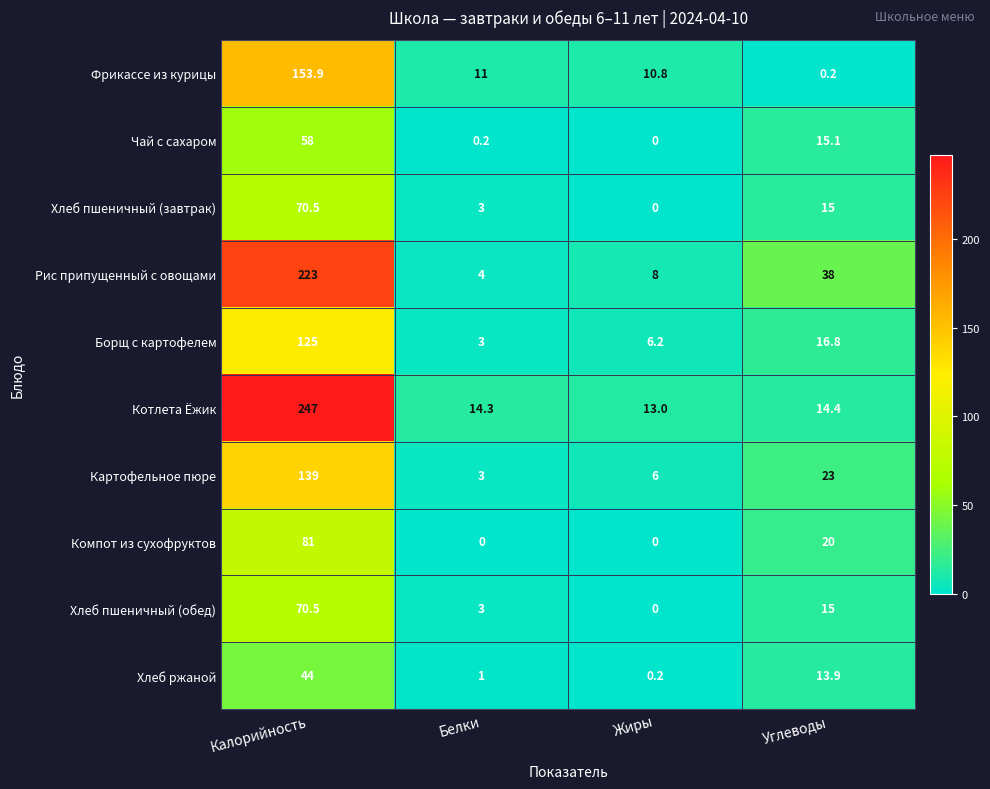

Rank the categories by Хлеб пшеничный (завтрак) value from lowest to highest.

Жиры, Белки, Углеводы, Калорийность